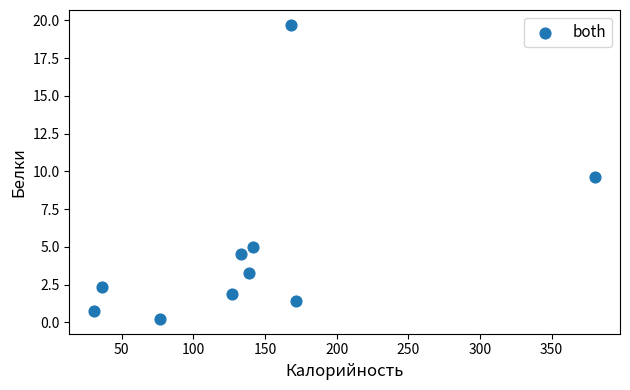

What Y value in the scatter plot is closest to 9?

9.6